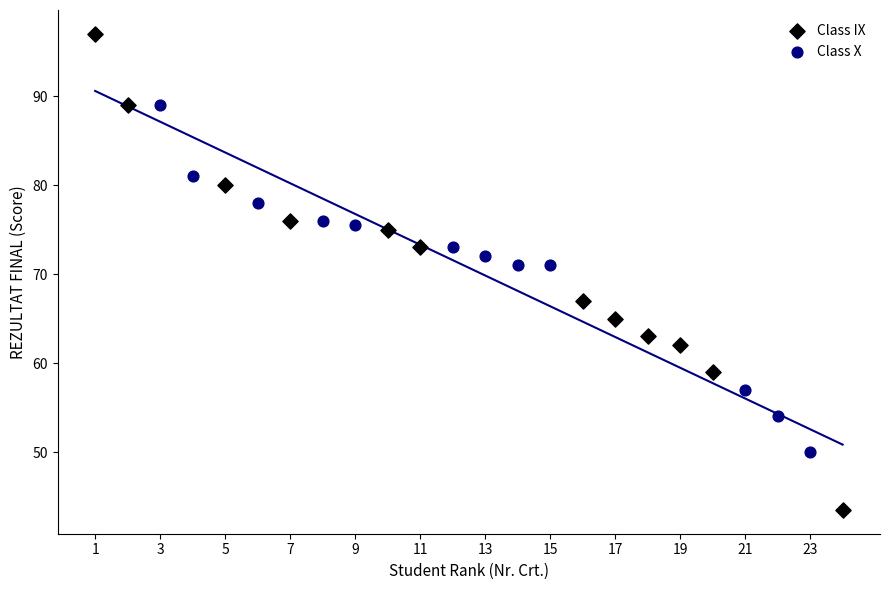

Which series contains the lowest Y value?

Class IX